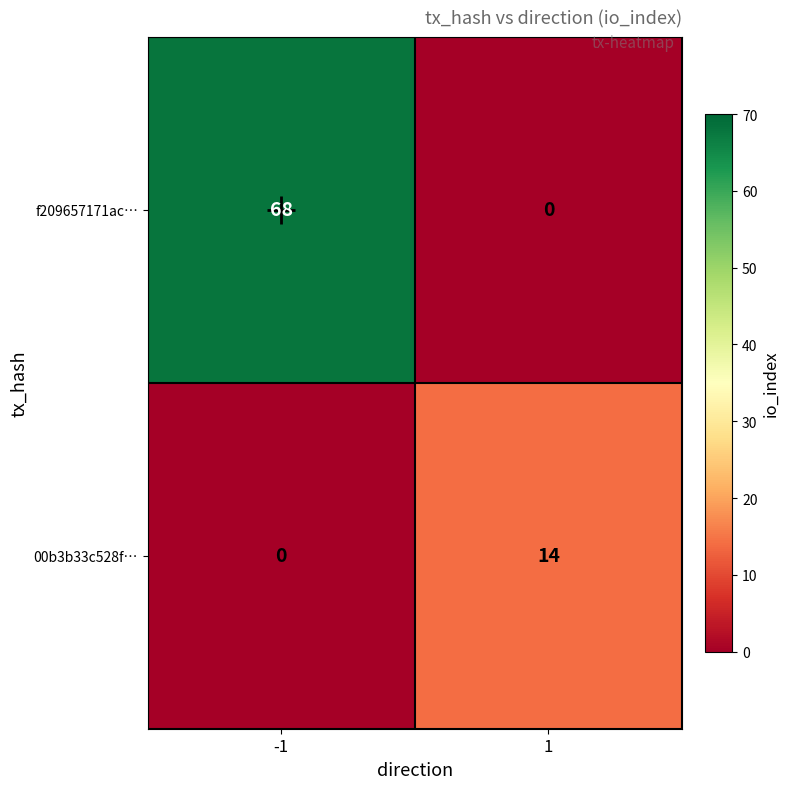

True or false: 00b3b33c528f… has a value of 0 at -1.

True